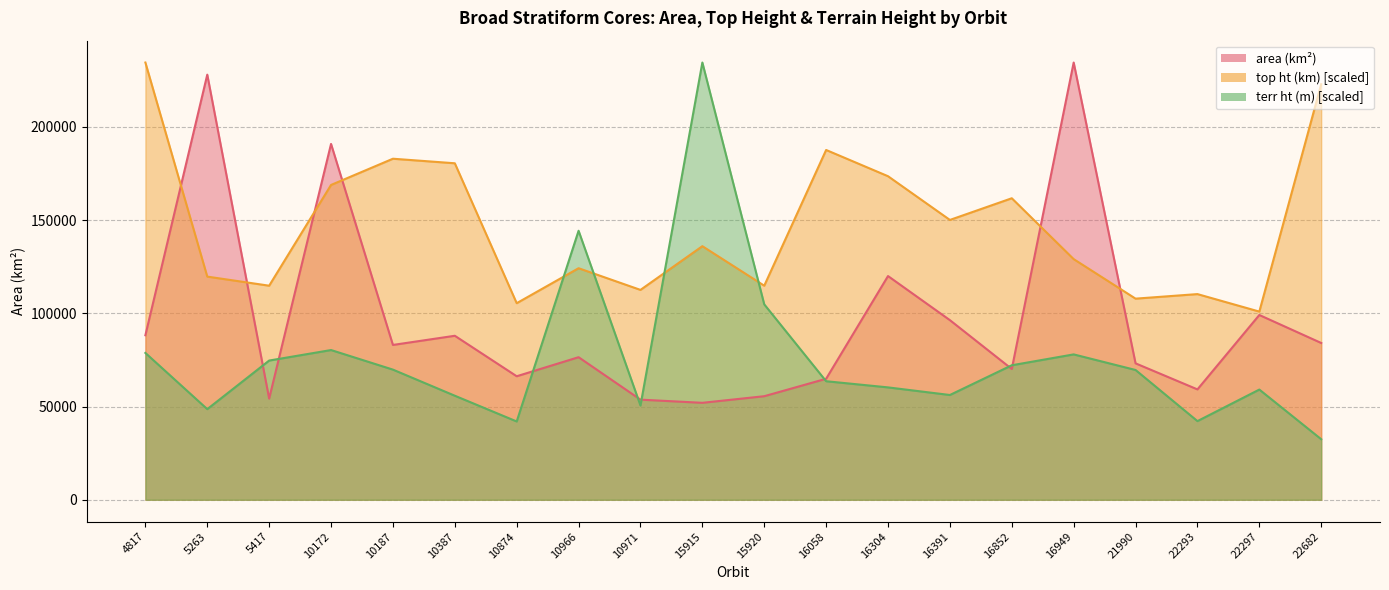

In terr ht (m), how many points are lower than both neighbors (excluding endpoints)?

5